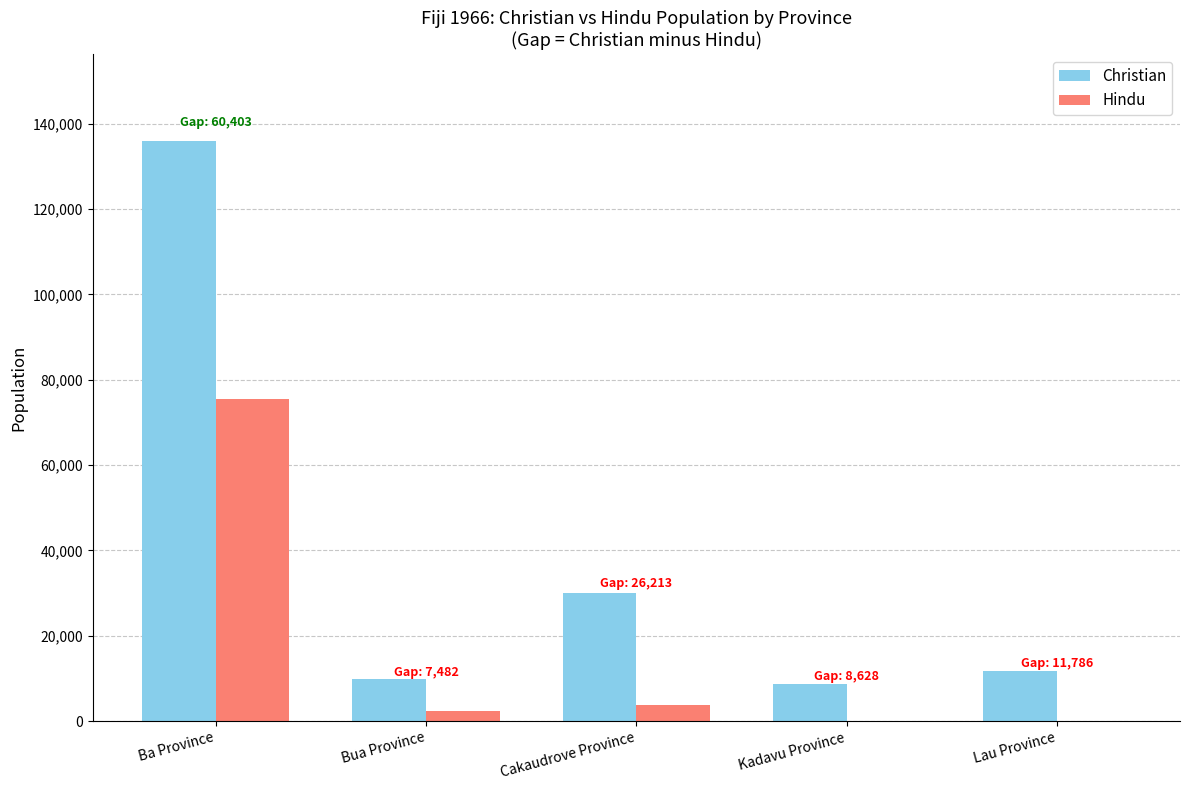

True or false: Christian has a value of 8631 at Kadavu Province.

True